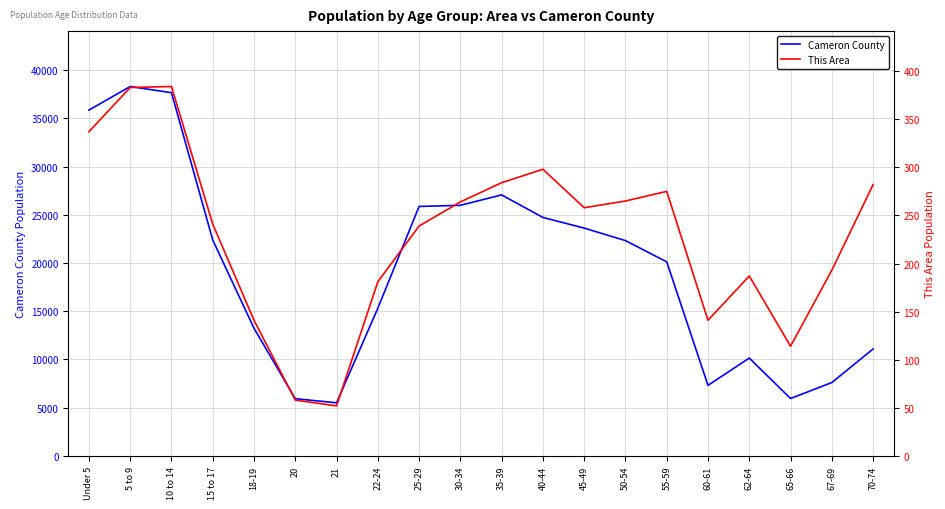

The value of This Area at 10 to 14 is 384. True or false?

True